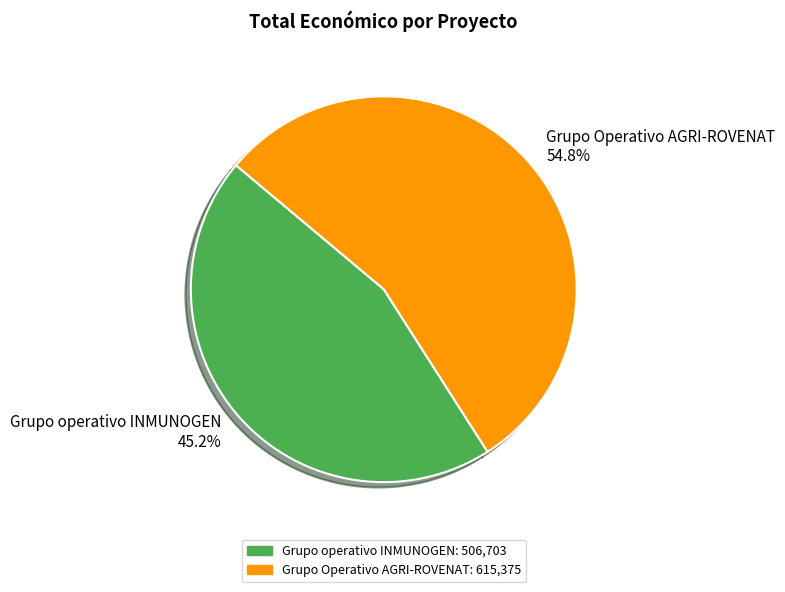

How many slices are in this pie chart?

2